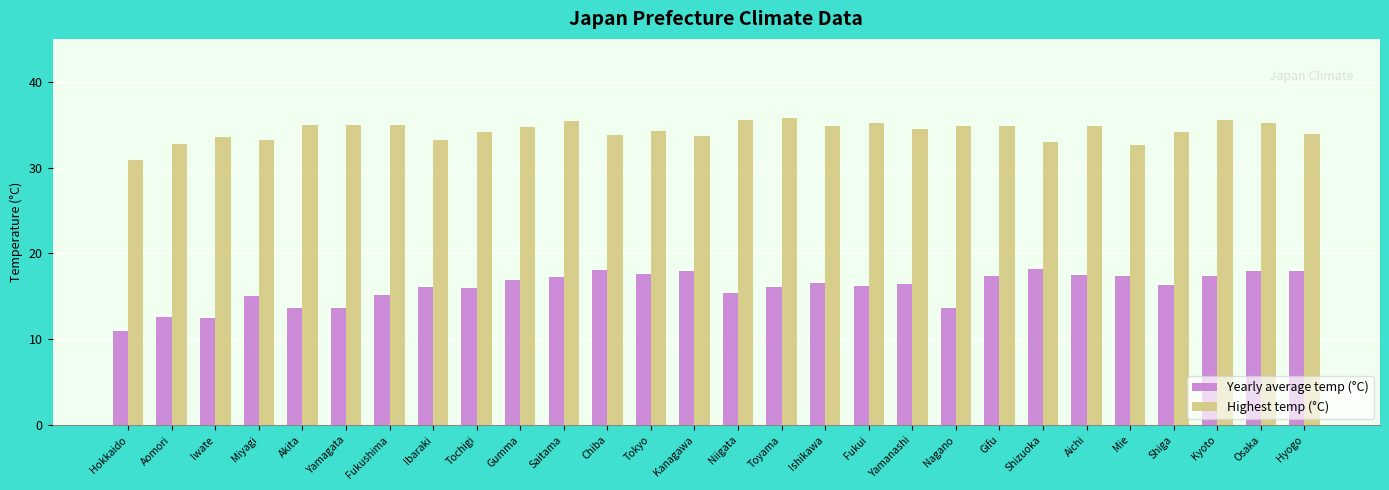

True or false: Yearly average temp (°C) has a value of 18.0 at Hyogo.

True